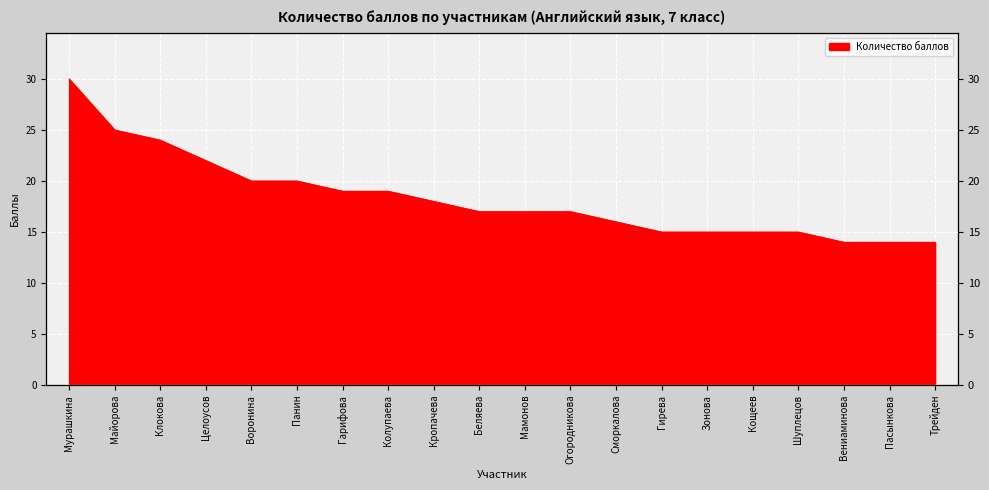

List the labels in order of value, largest first.

Мурашкина, Майорова, Клокова, Целоусов, Воронина, Панин, Гарифова, Колупаева, Кропачева, Беляева, Мамонов, Огородникова, Сморкалова, Гирева, Зонова, Кощеев, Шуплецов, Вениаминова, Пасынкова, Трейден